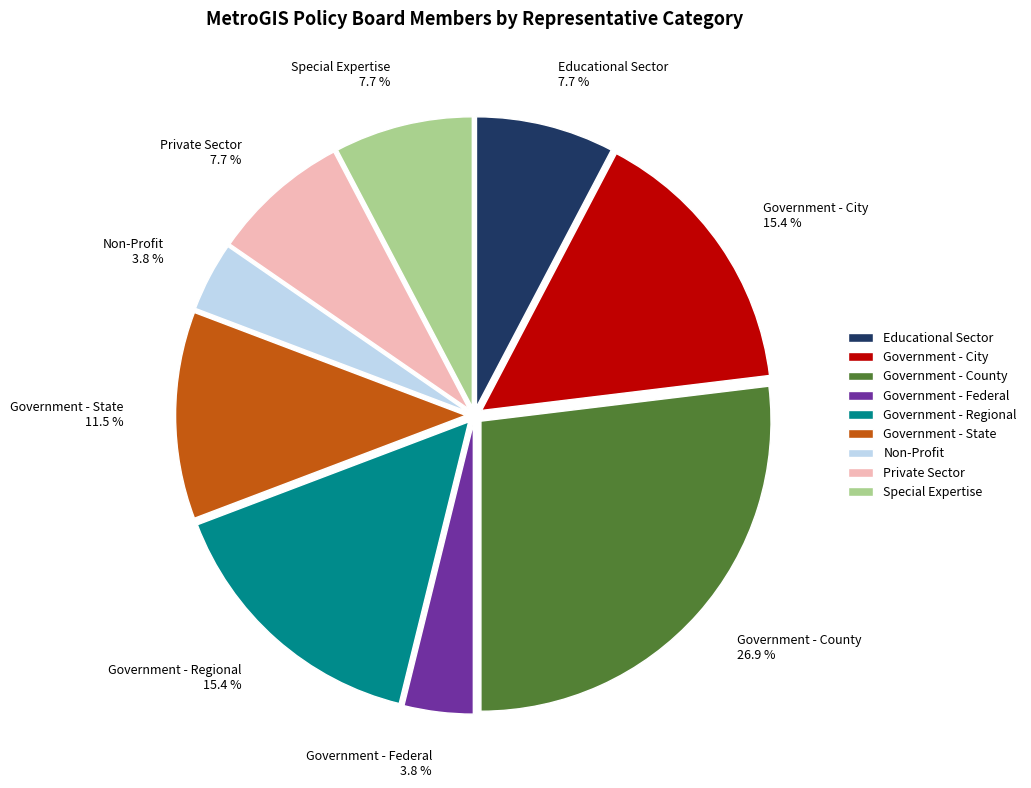

To the nearest percent, what is the combined percentage of Educational Sector and Government - County?

35%